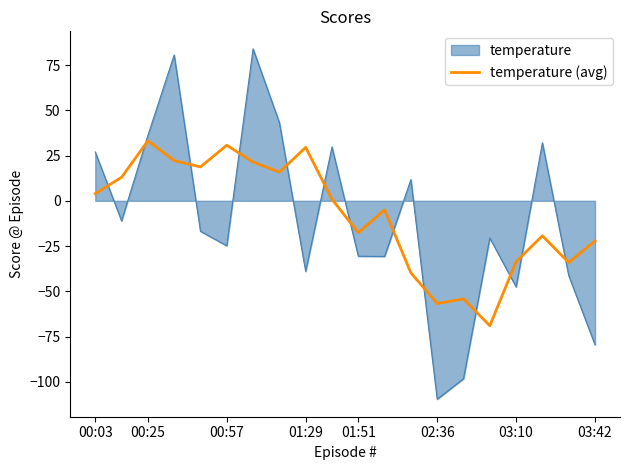

What is the minimum value shown in the chart?

-109.6